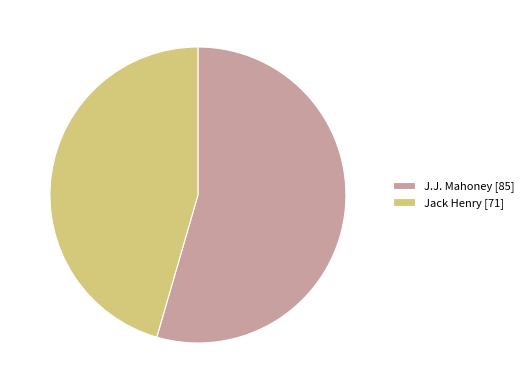

Which slice is the smallest?

Jack Henry